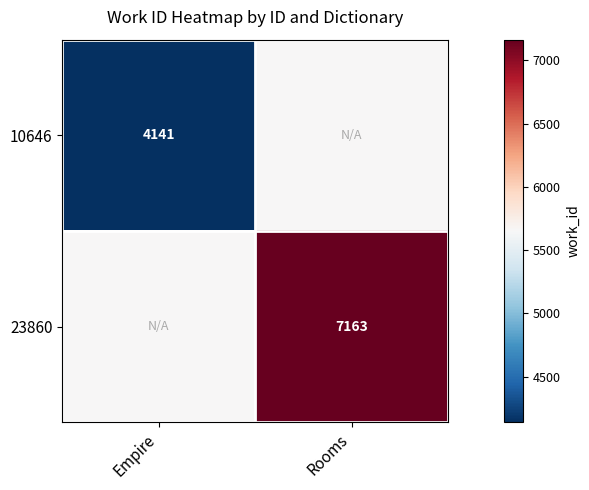

The 23860 series shows 9503 at Rooms. True or false?

False